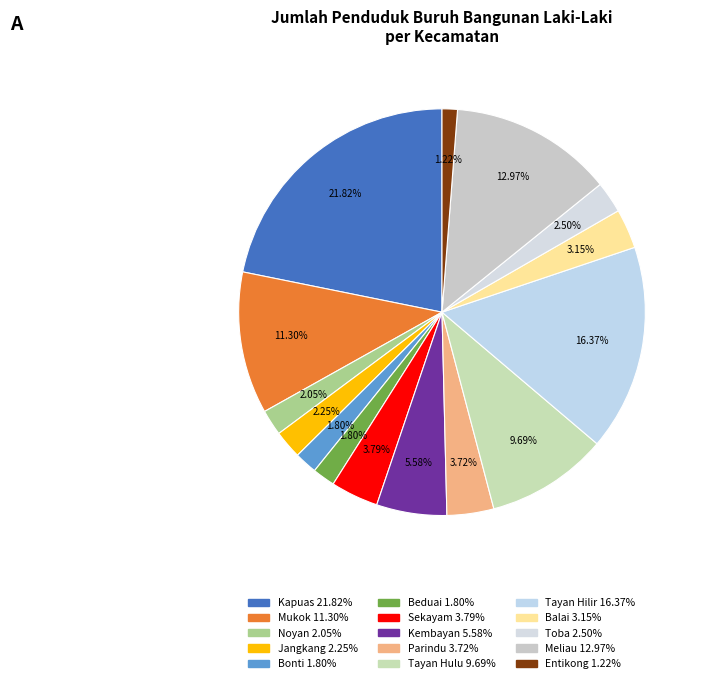

Which slice is the smallest?

Entikong